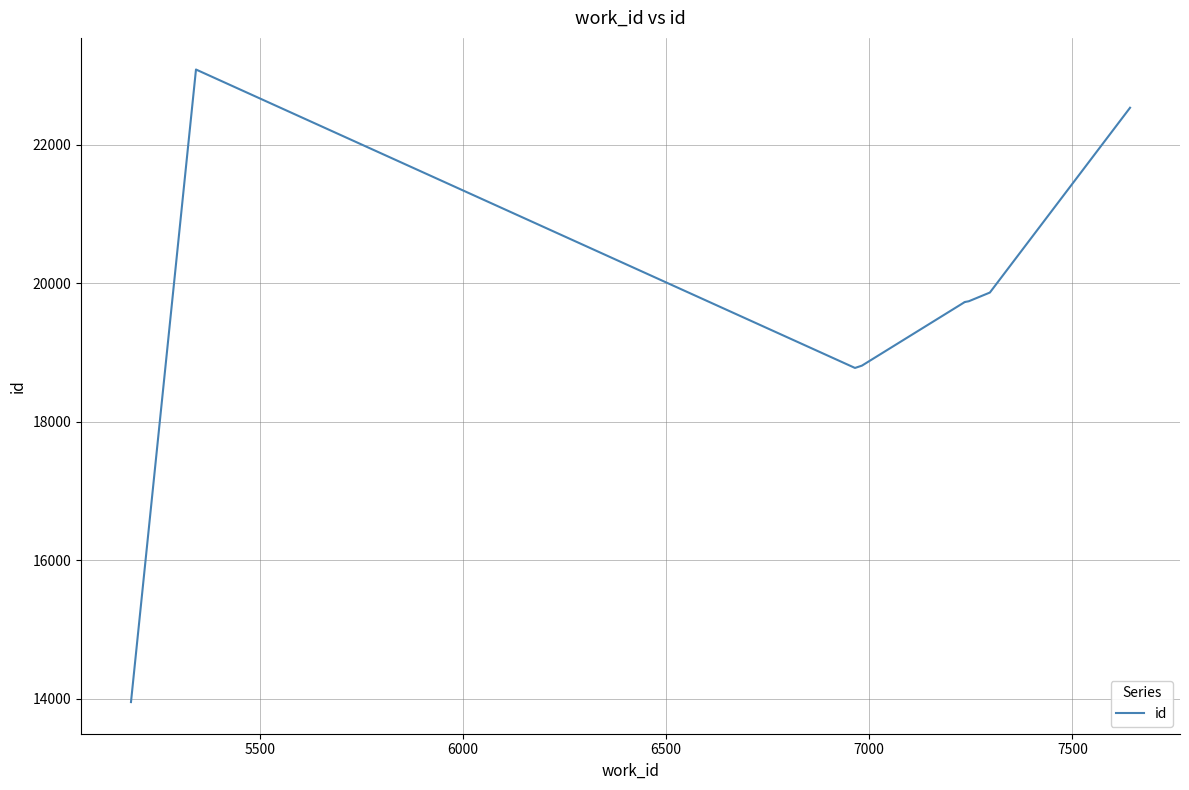

Does the chart have visible grid lines?

Yes